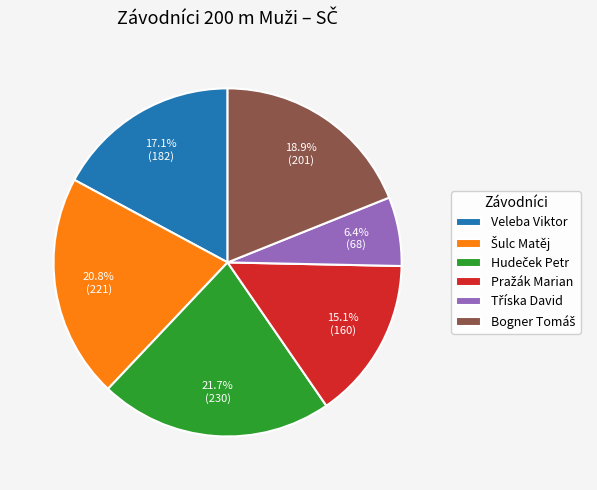

Is there any slice that represents more than half of the pie?

No